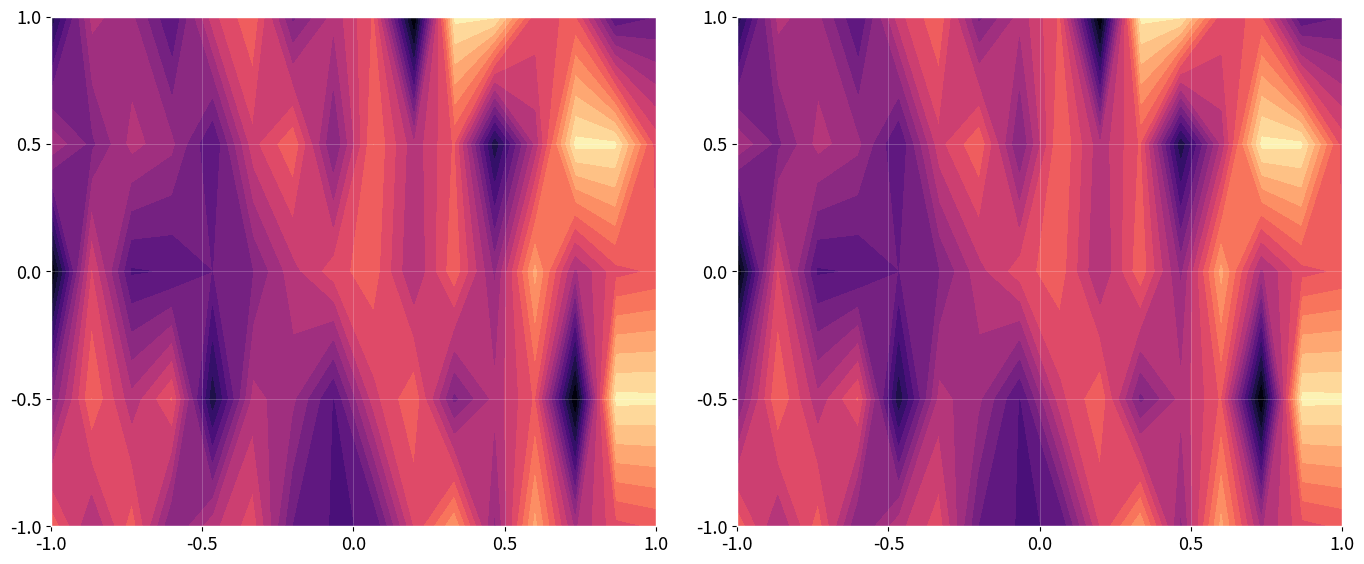

What is the difference between the second highest and minimum values in the Decatur County series?

16.0